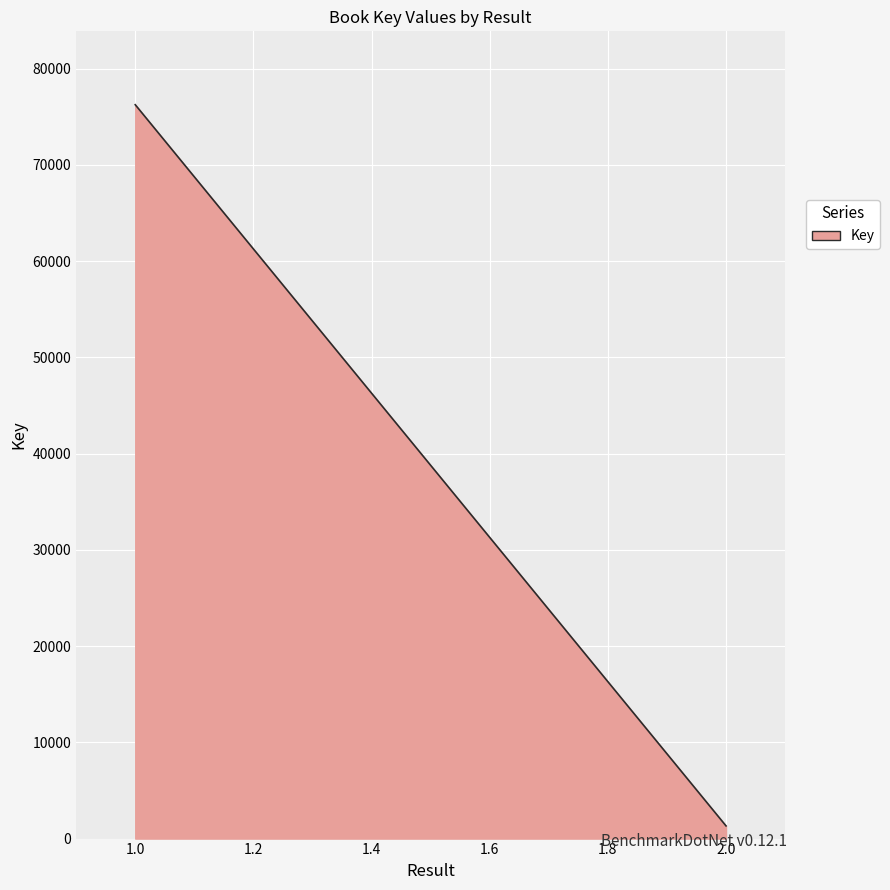

What is the difference between the maximum and minimum values?

74931.0